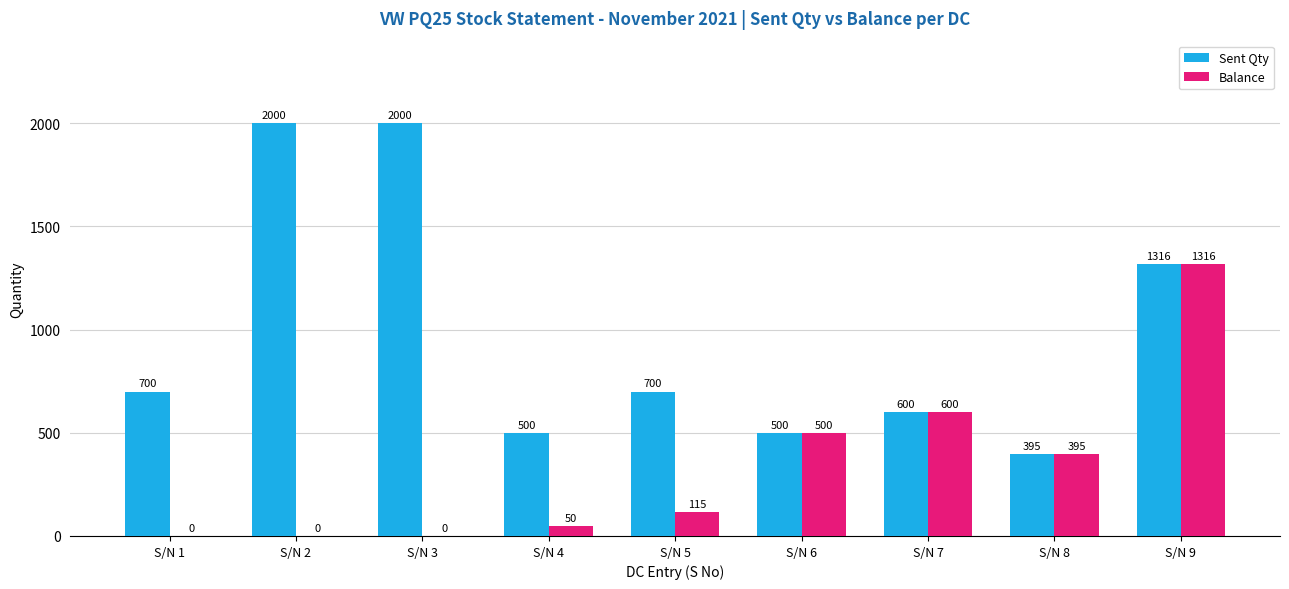

What is the sum of all Sent Qty values?

8711